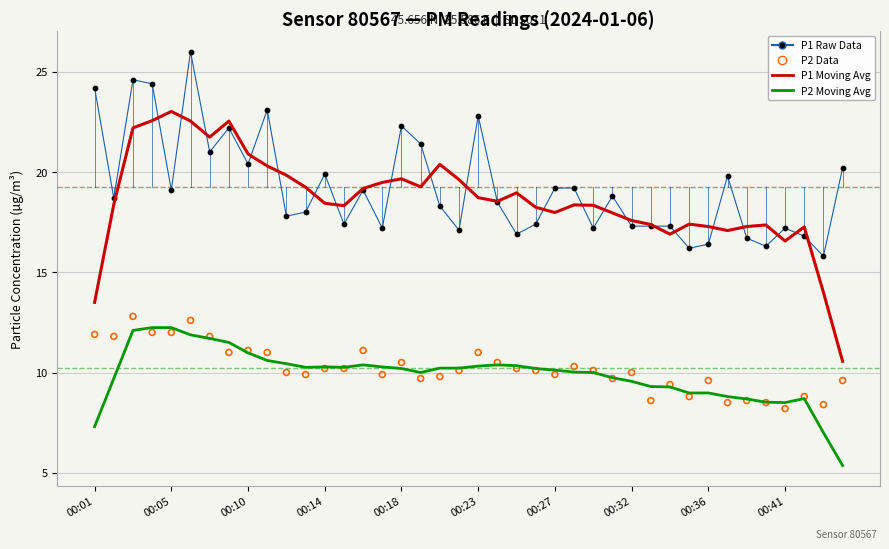

At how many categories does at least one series exceed 18?

30